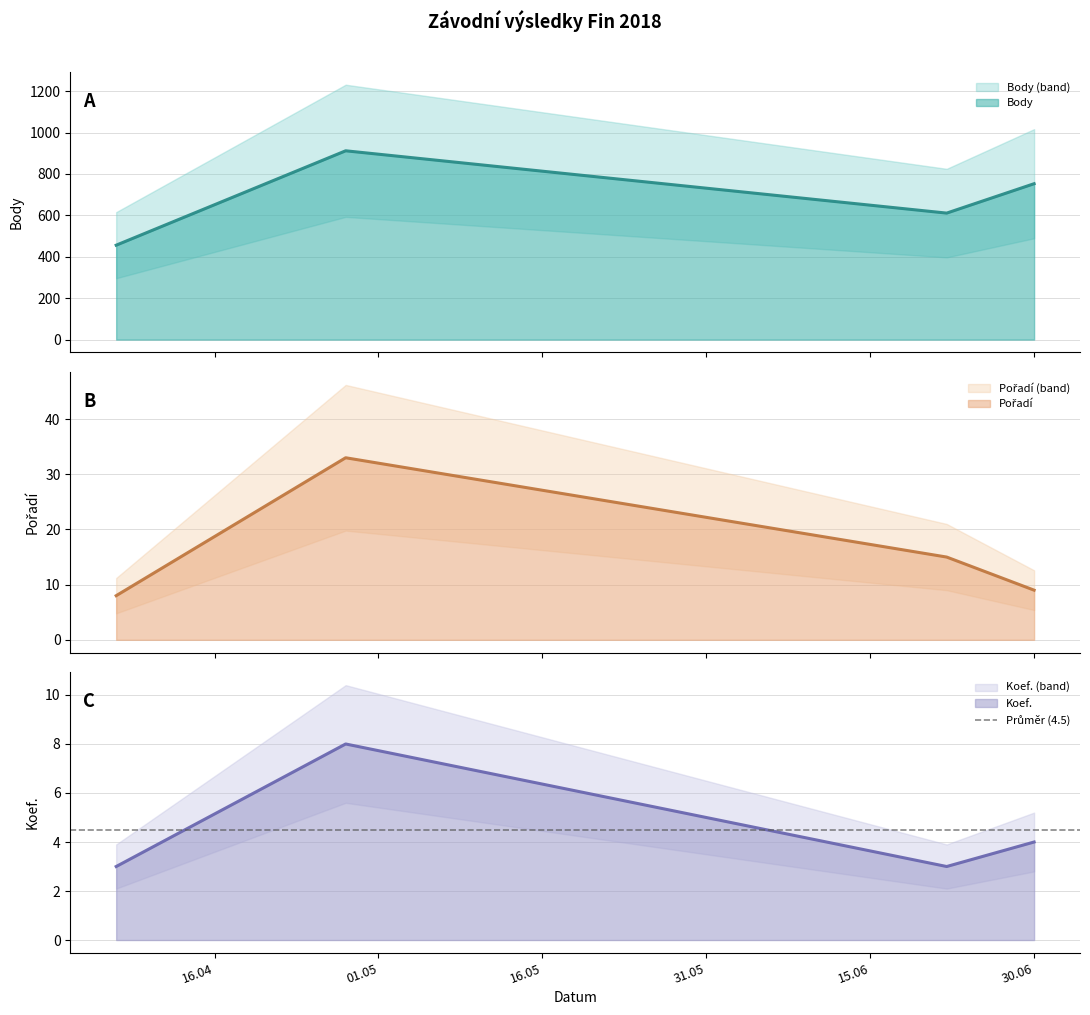

True or false: Koef. and Body intersect in this chart.

False